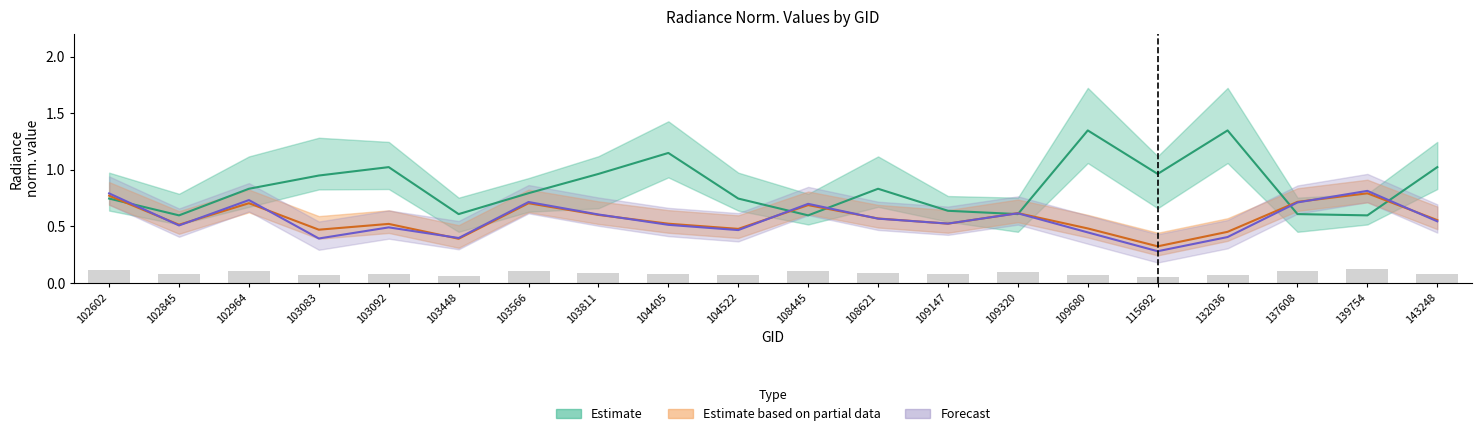

At how many categories does at least one series exceed 0?

20